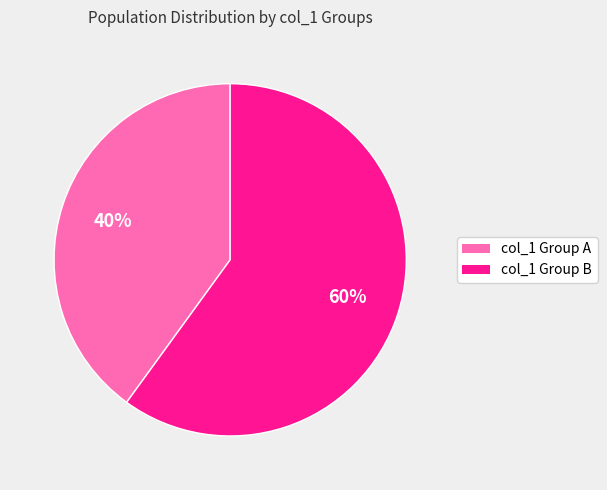

To the nearest percent, what is the difference between the largest and smallest slice percentages?

20%